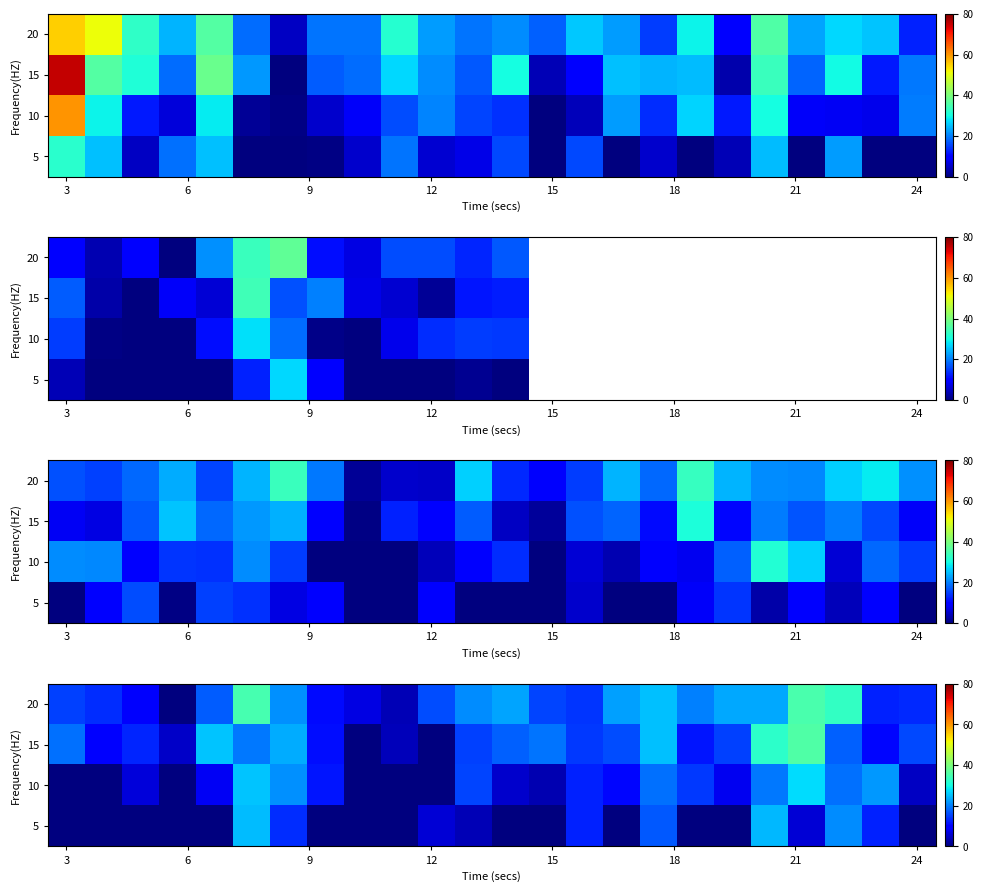

Between 3 and 23, which is larger?

3